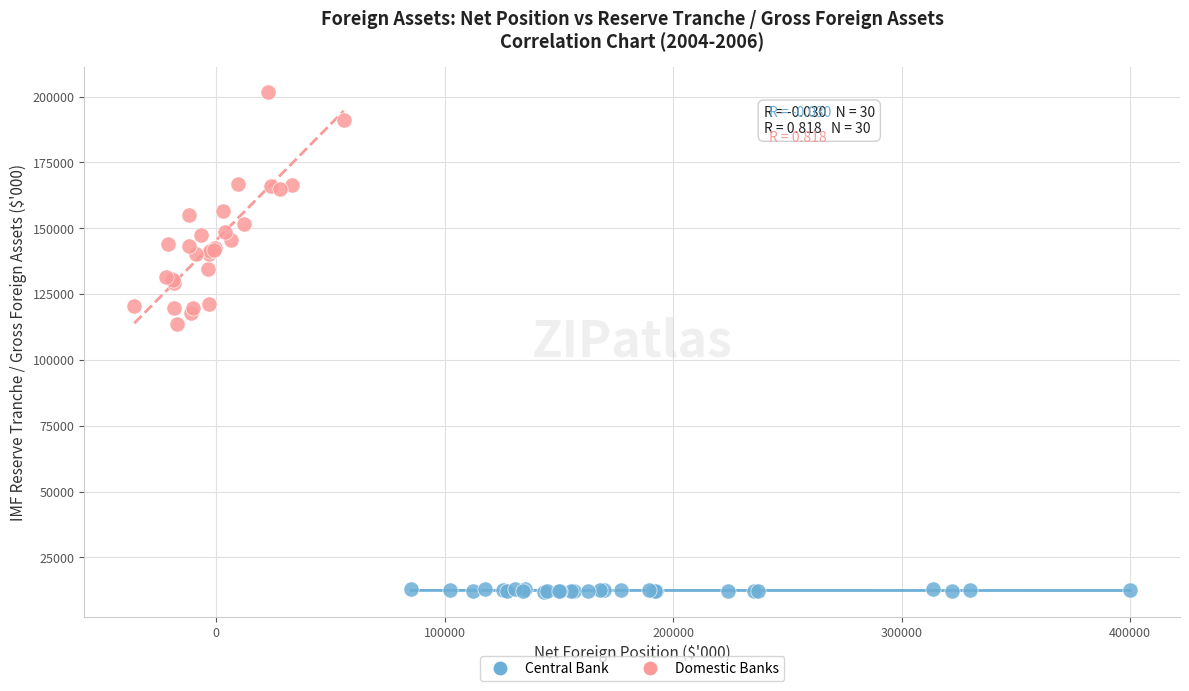

Which series has the largest Y range (max minus min)?

Domestic Banks